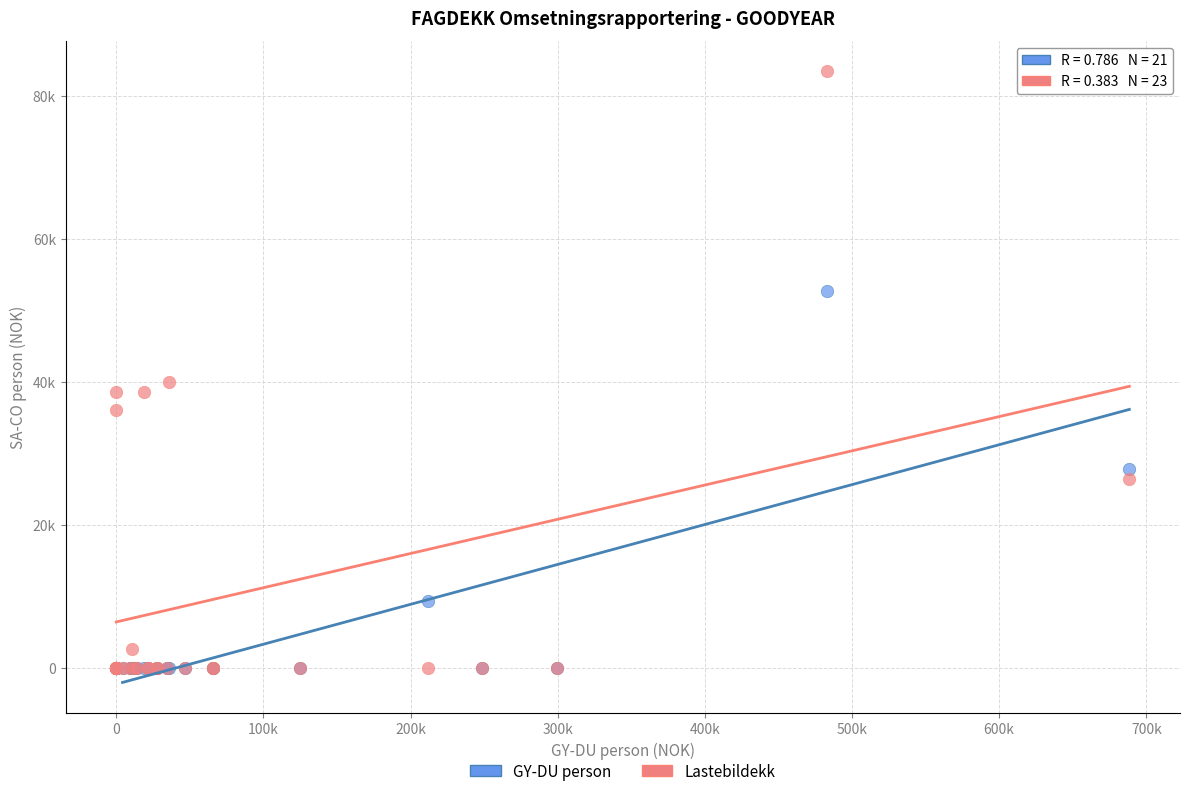

Which series contains the highest Y value?

Lastebildekk